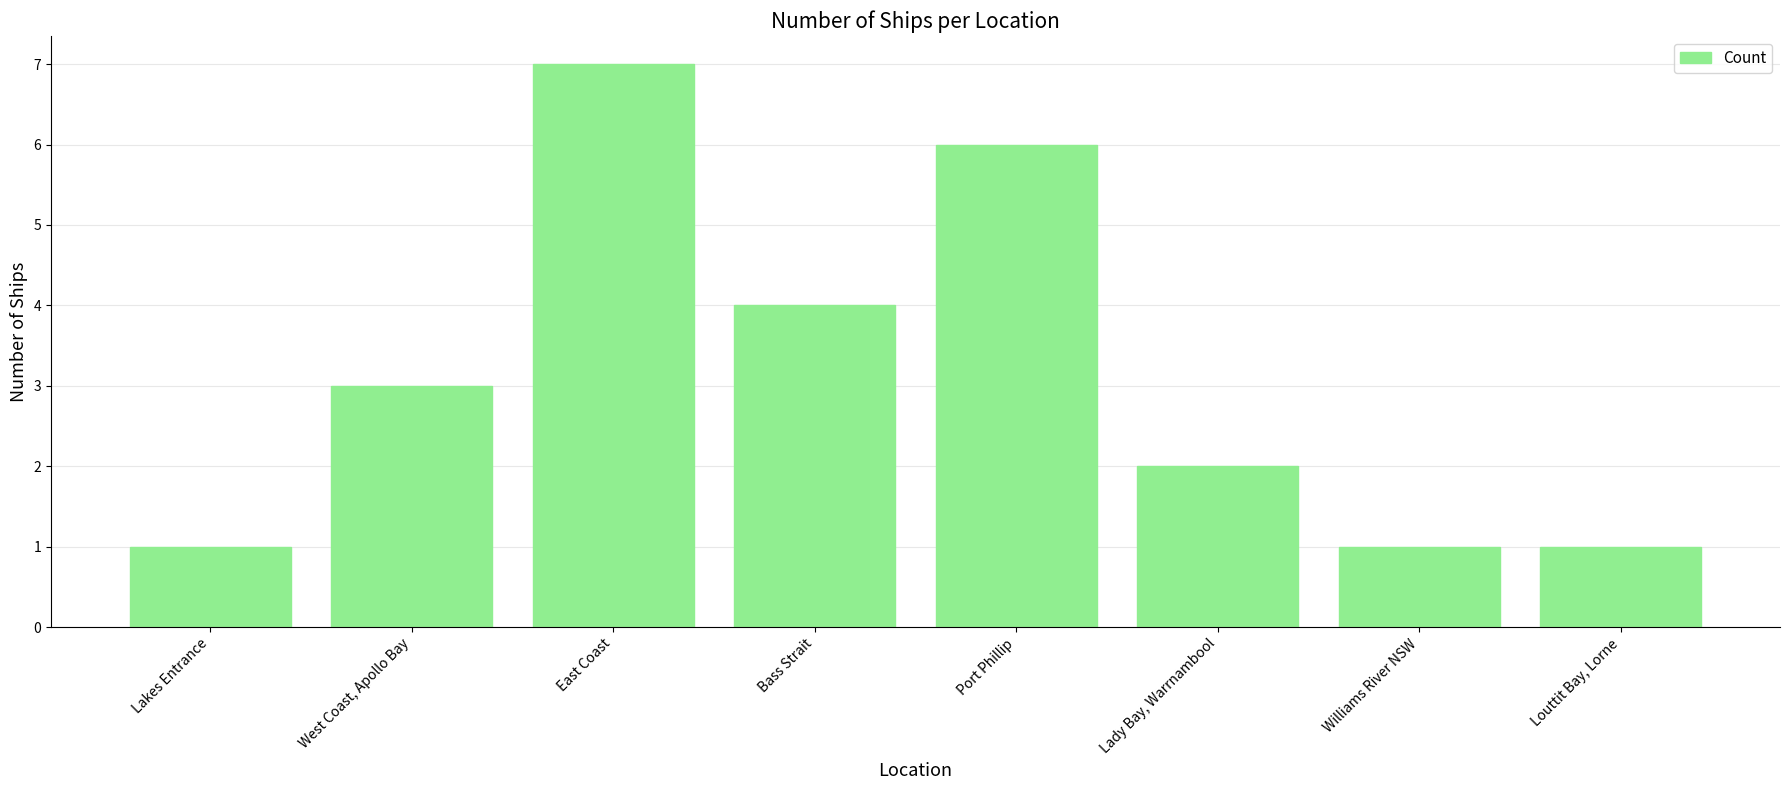

Approximately how many times larger is the value at Lady Bay, Warrnambool compared to Louttit Bay, Lorne?

2.0